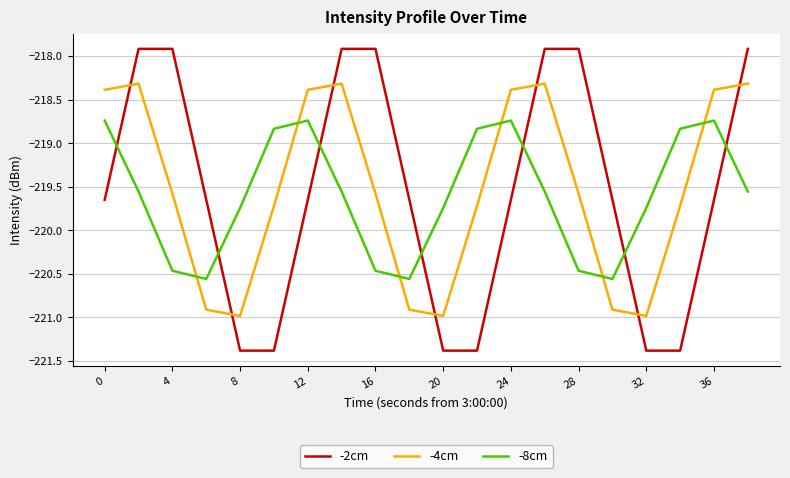

True or false: -4cm and -8cm intersect in this chart.

True